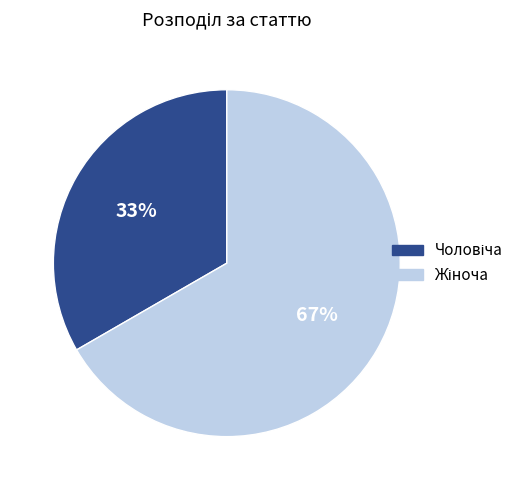

Does any single category account for the majority?

Yes